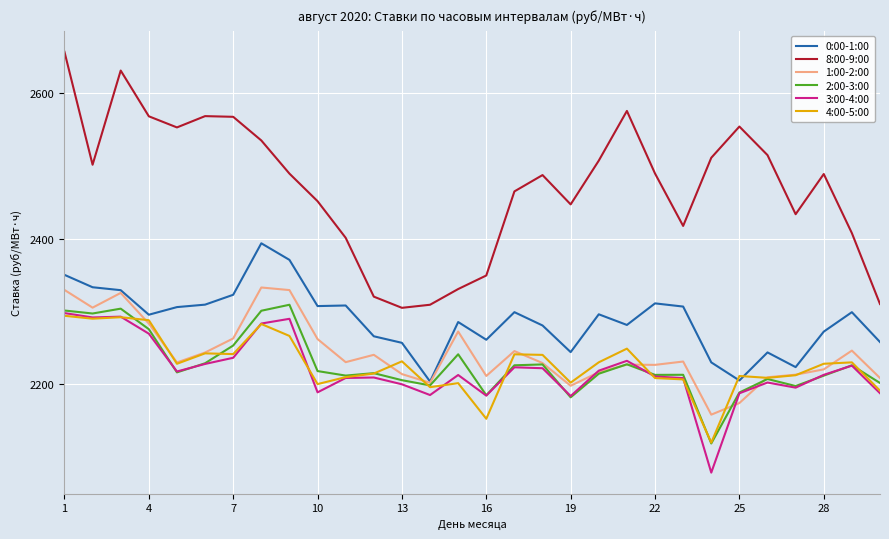

How many lines are shown in the chart?

6